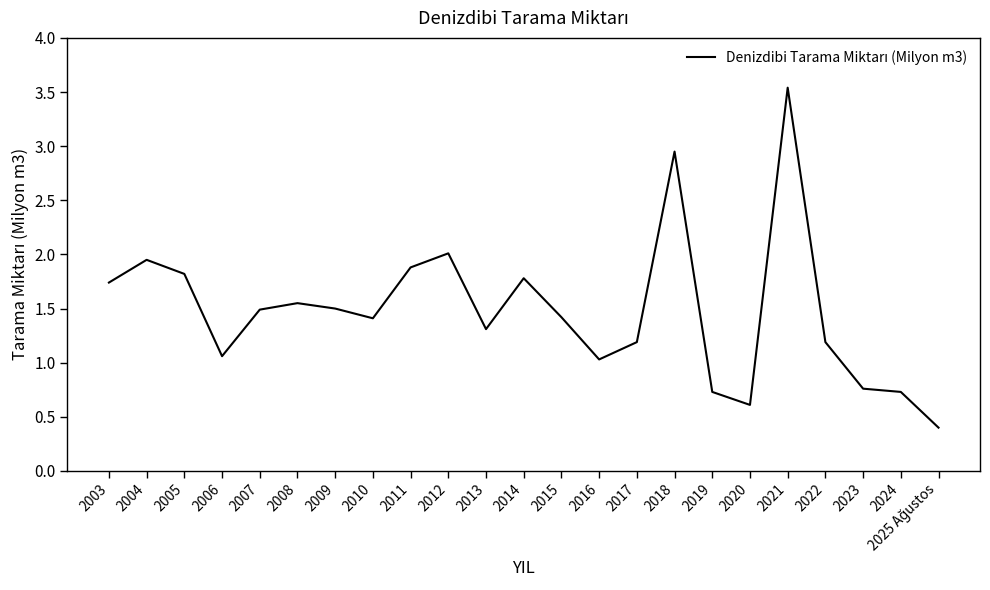

What position from the left is 2009?

7